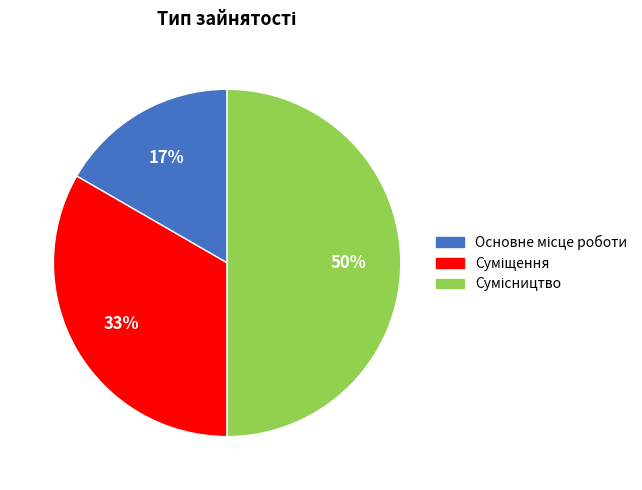

To the nearest percent, what is the average slice percentage?

33%